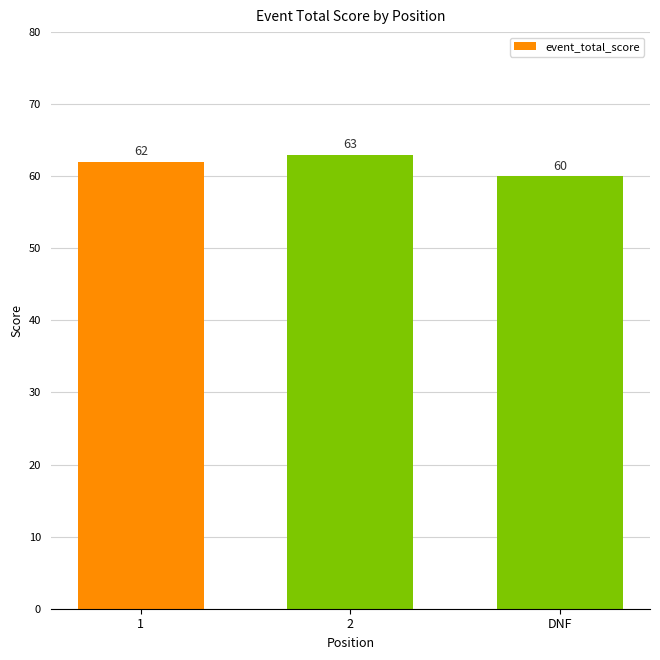

Reading left to right, extract all data points from this chart.

62	63	60